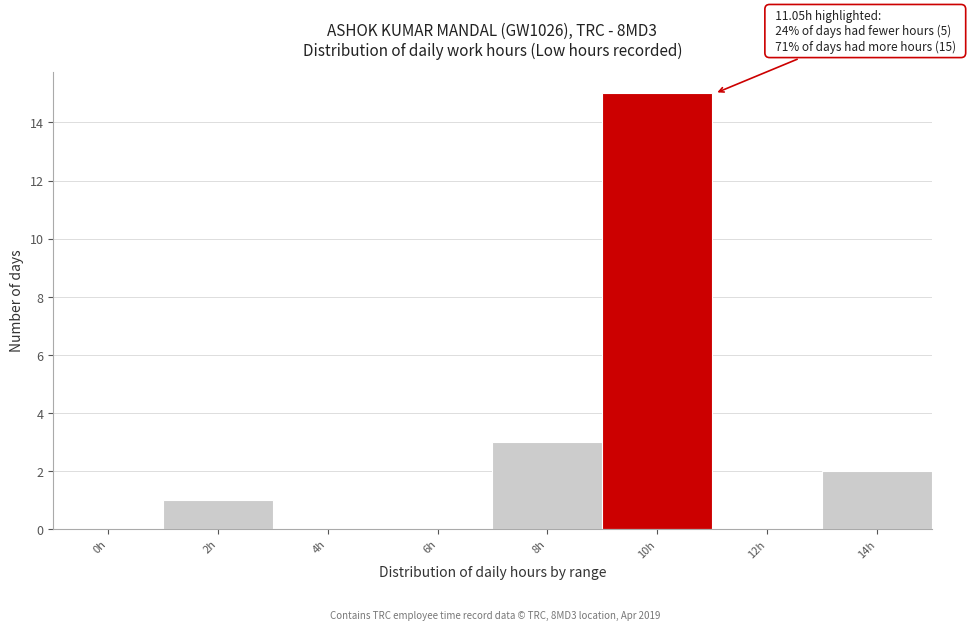

Reading left to right, list all the values displayed in this chart.

0h=0	2h=1	4h=0	6h=0	8h=3	10h=15	12h=0	14h=2